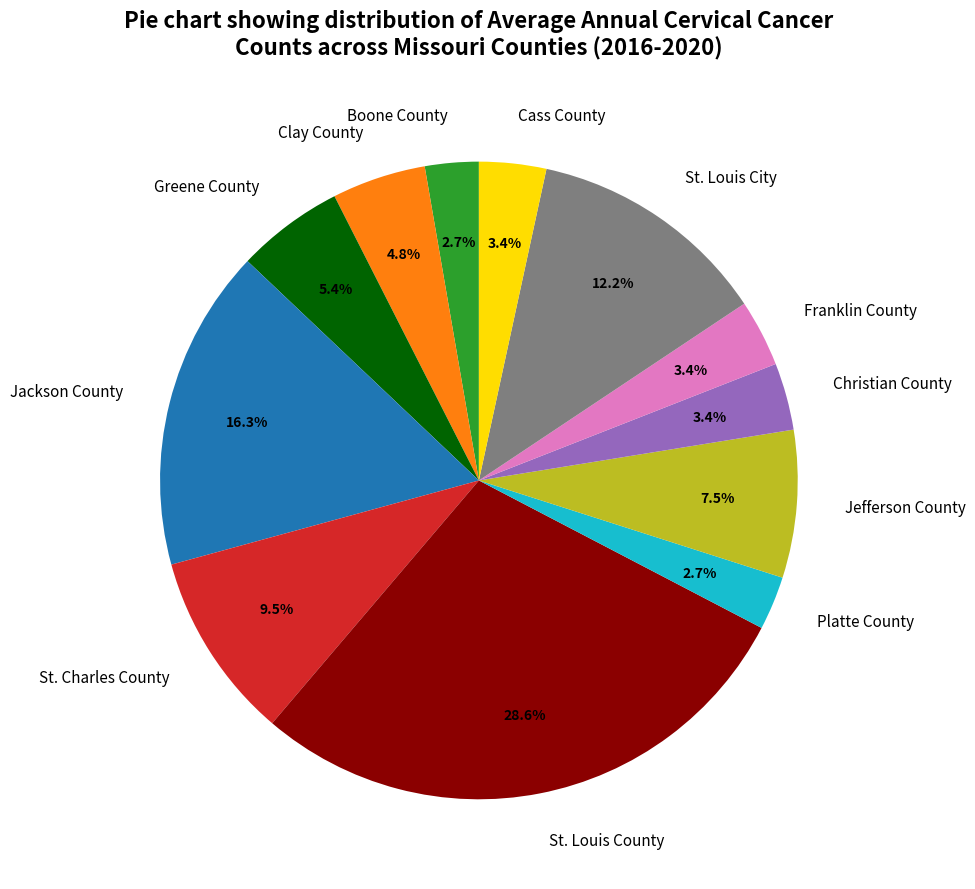

Which category has the biggest portion of the pie?

St. Louis County